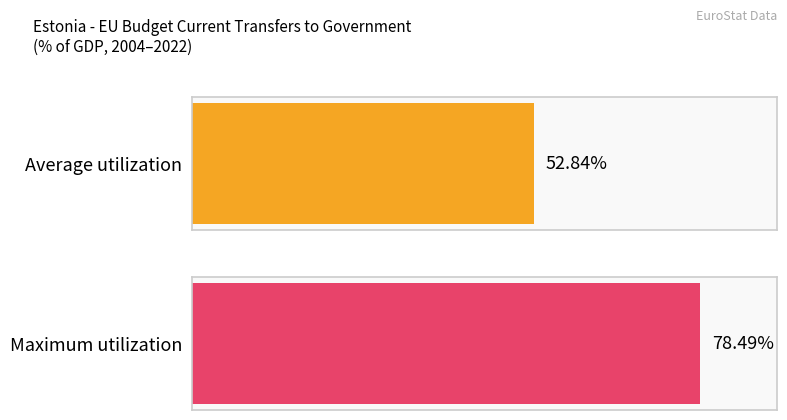

True or false: the data shows 0.3 at 2018.

False